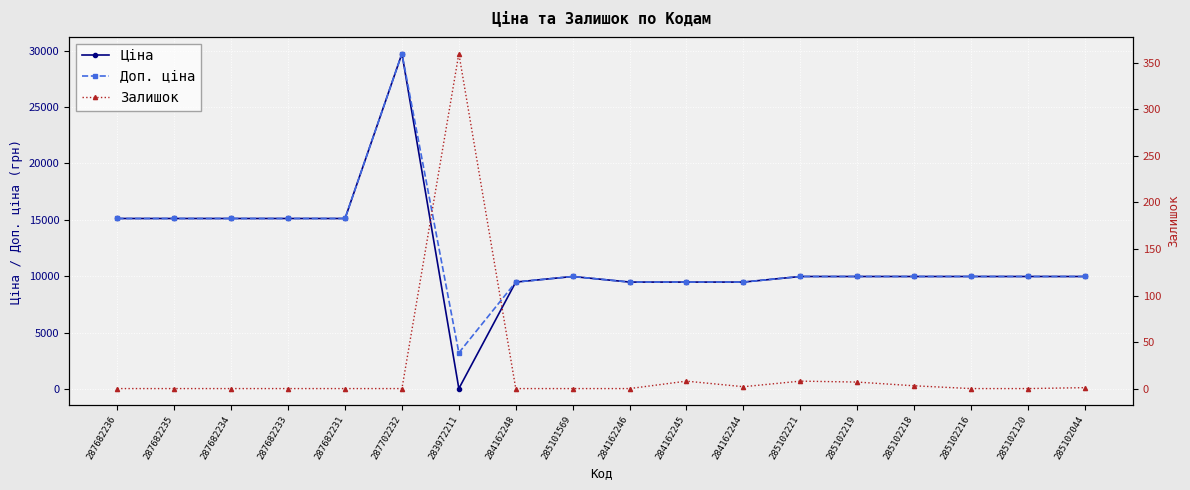

Which series changed the most between 284162248 and 285102120?

Ціна